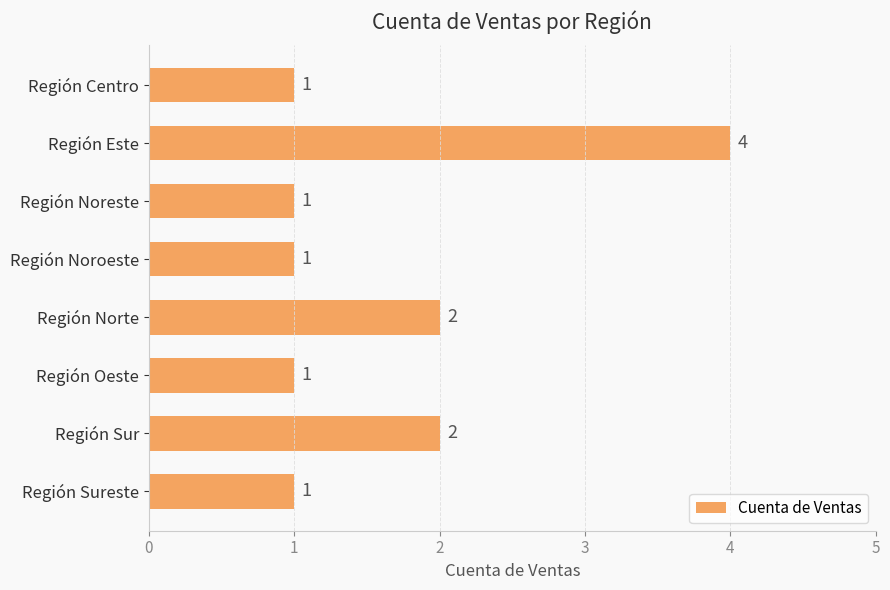

How many values are between 1 and 2?

7